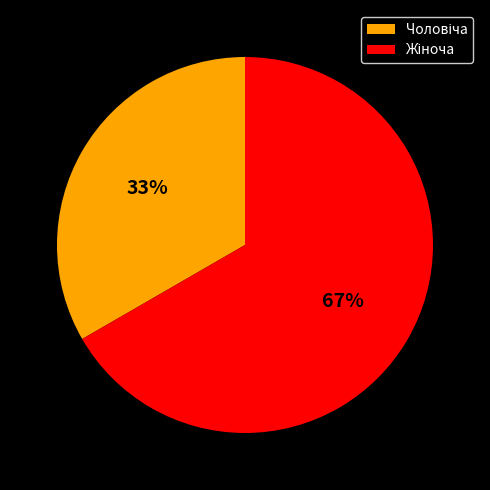

To the nearest percent, what is the average slice percentage?

50%